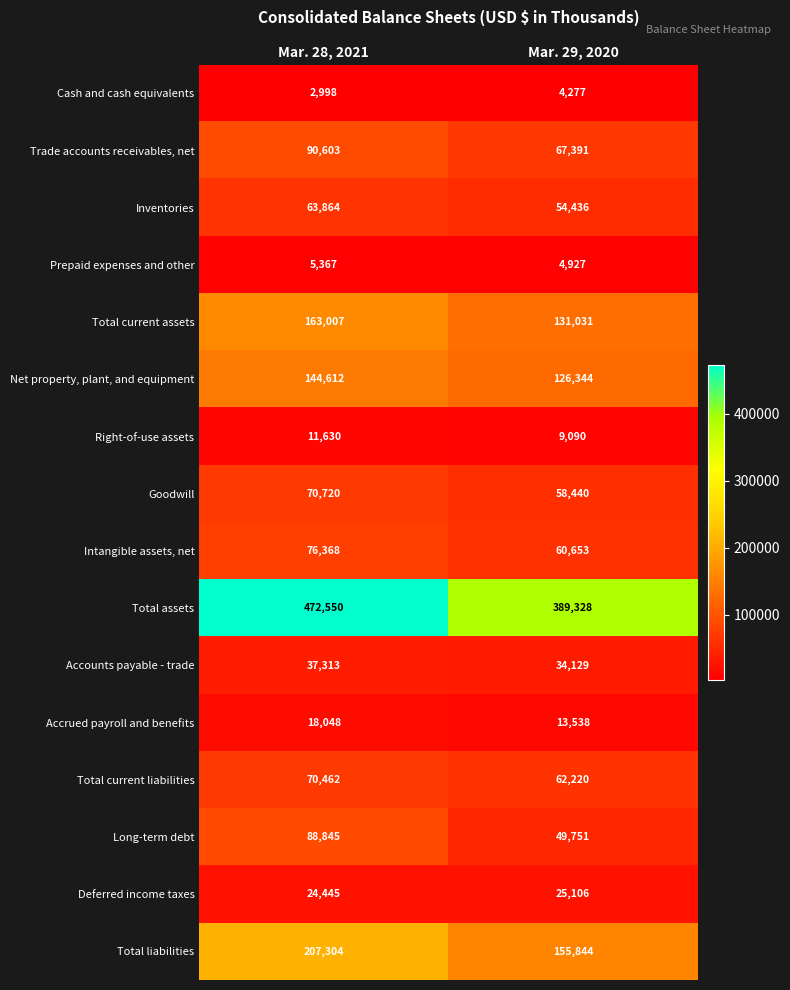

What is the approximate value of Intangible assets, net at Mar. 29, 2020, to the nearest 50?

60650